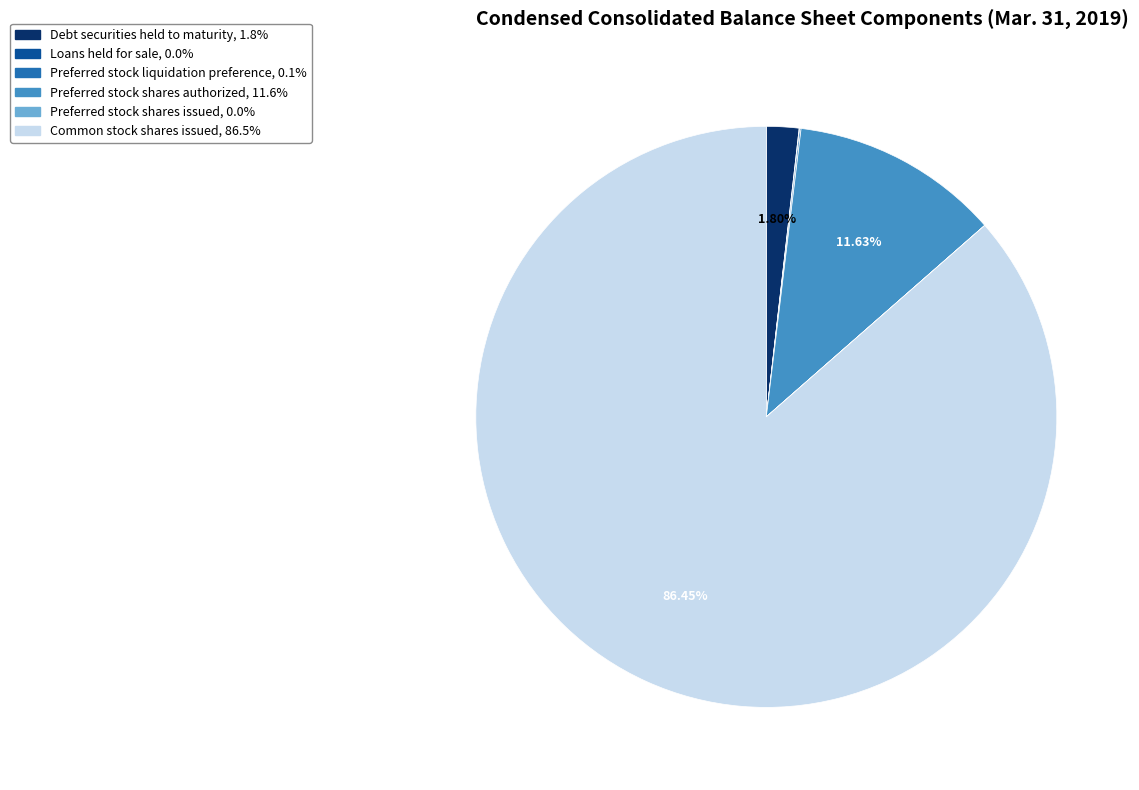

Which slice represents more than half of the pie?

Common stock shares issued